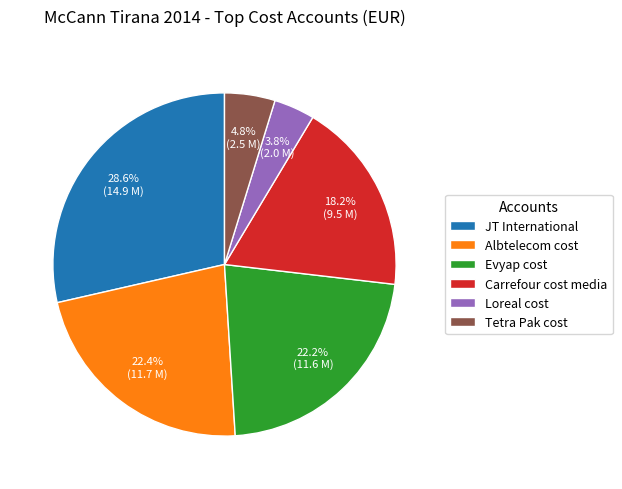

To the nearest percent, what is the average slice percentage?

17%